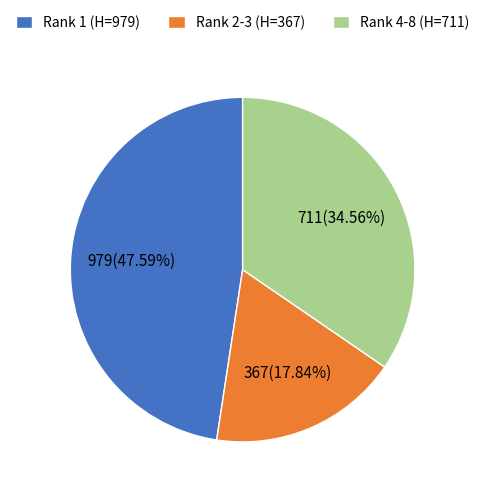

Does any single category account for the majority?

No